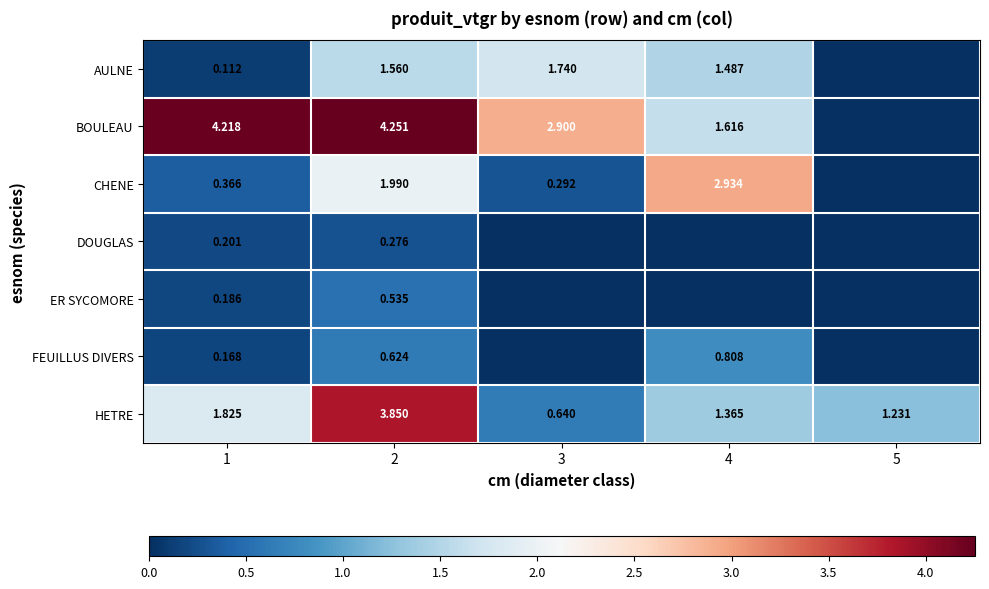

At 2, list the series in order from smallest to largest.

DOUGLAS, ER SYCOMORE, FEUILLUS DIVERS, AULNE, CHENE, HETRE, BOULEAU